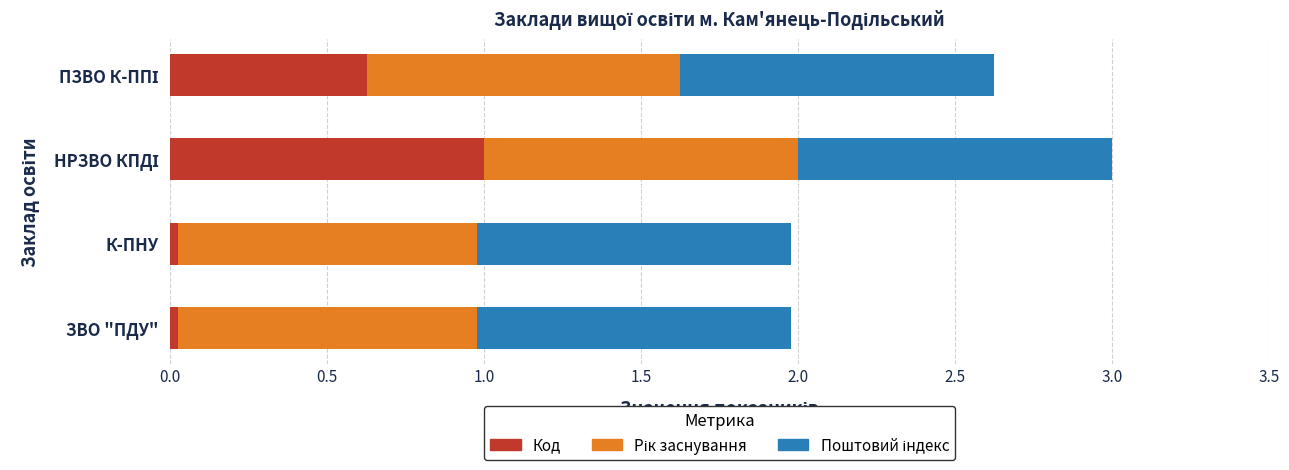

What is the sum of all Код values?

1.7